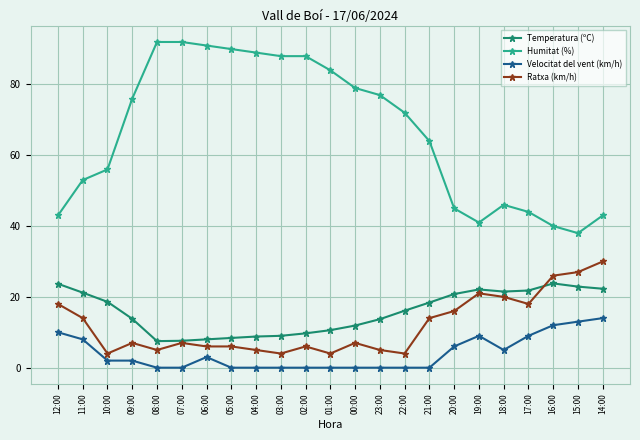

The value of Temperatura (ºC) at 19:00 is 22.1. True or false?

True